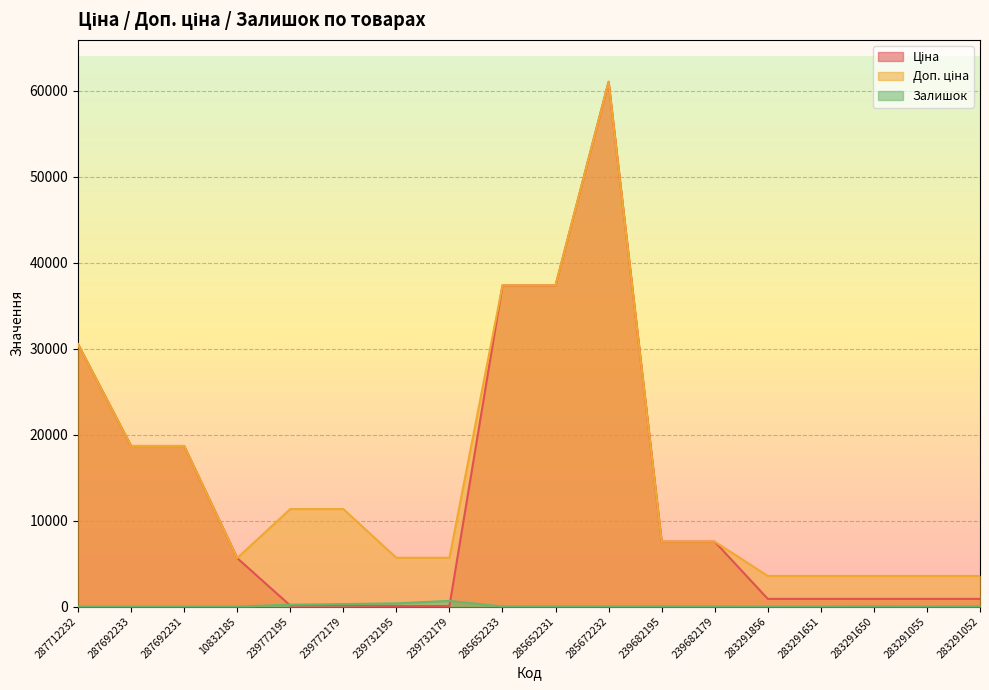

Count the number of categories in the chart.

18